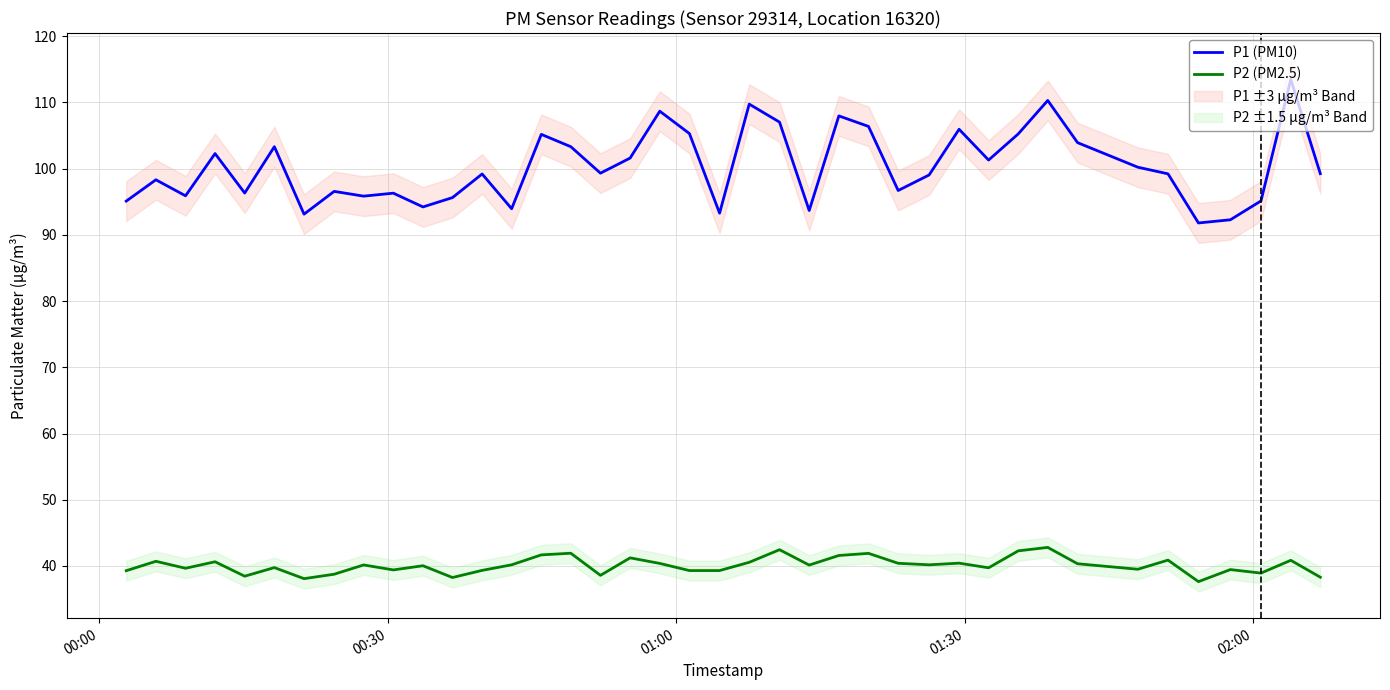

What is the highest value of the P1 (PM10) series?

113.5